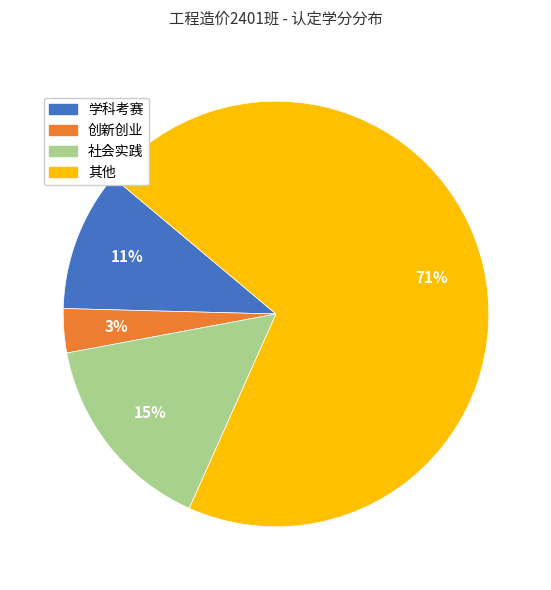

Which has a higher value, 学科考赛 or 社会实践?

社会实践